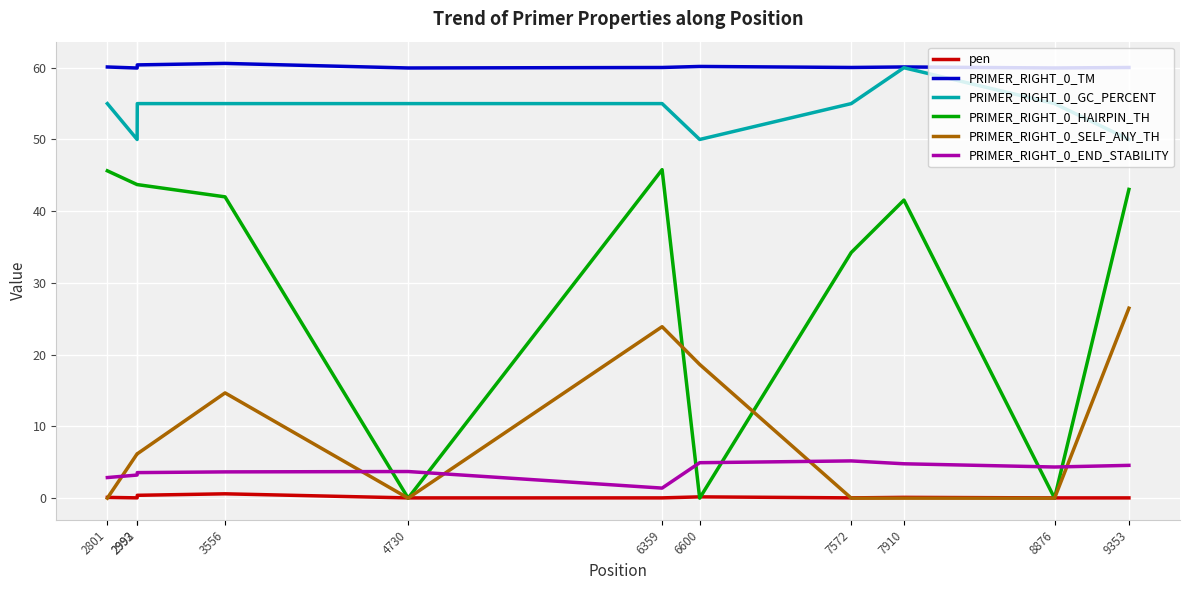

The value of PRIMER_RIGHT_0_END_STABILITY at 4730 is 6.0. True or false?

False